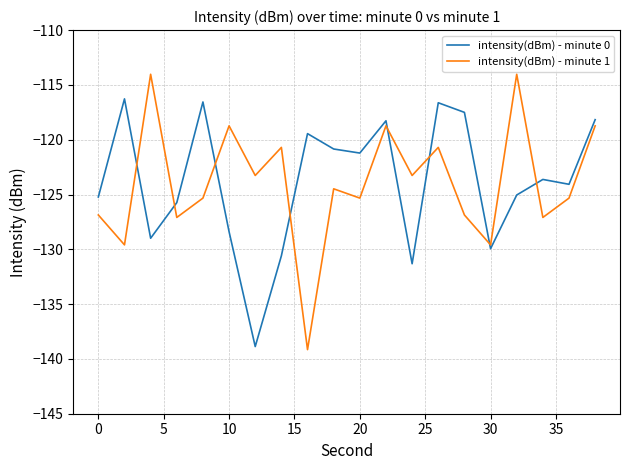

What is the lowest value of the intensity(dBm) - minute 1 series?

-139.2